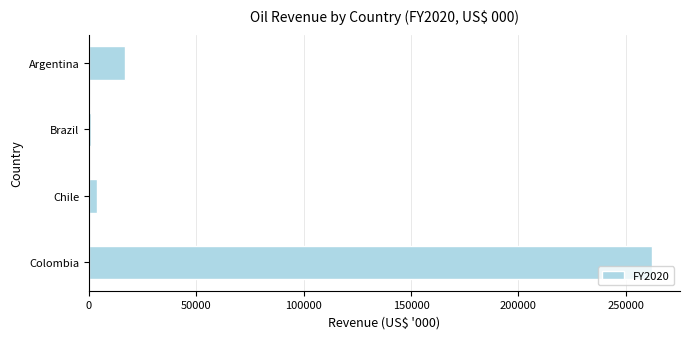

What is the maximum value shown in the chart?

262163